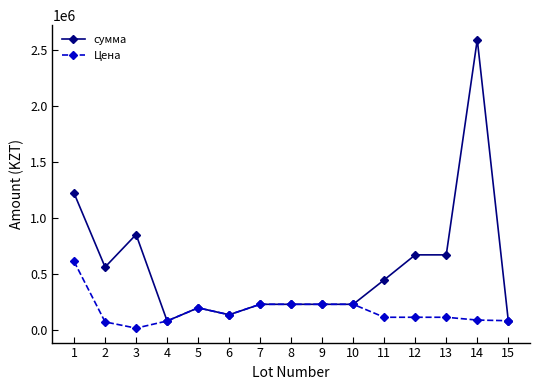

What is the value of the сумма point at the 6th from the left?

133896